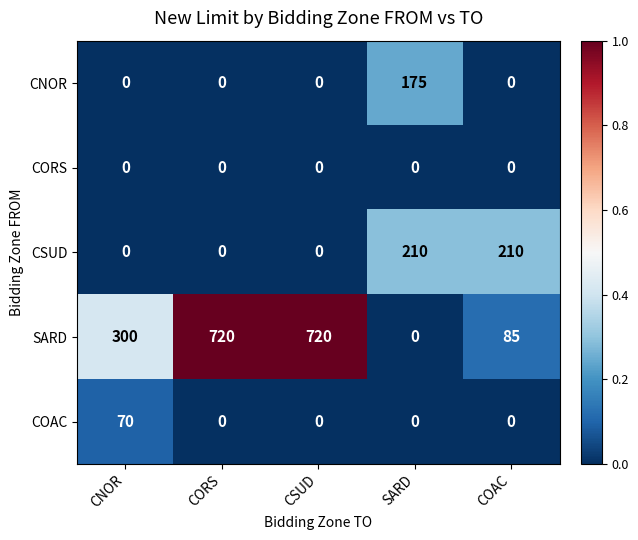

Which series has the largest total across all categories?

SARD